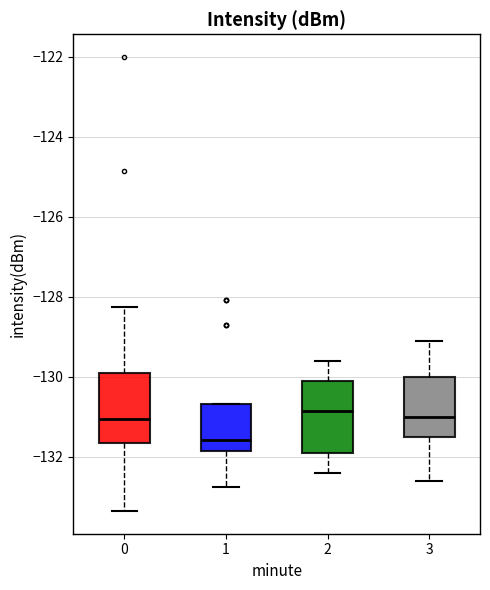

Where does the lower whisker of the box at x = 3 end on the y-axis? The values are not printed on the chart, so give them approximately, as read against the axis.

-132.6